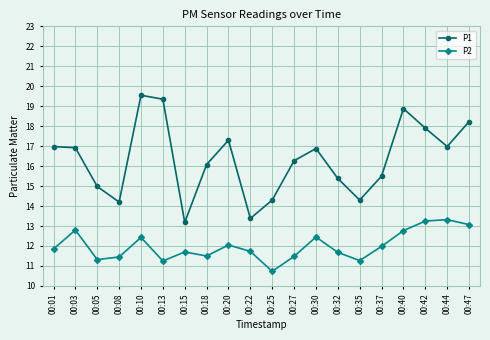

Rank the series at 00:01 from highest to lowest value.

P1, P2